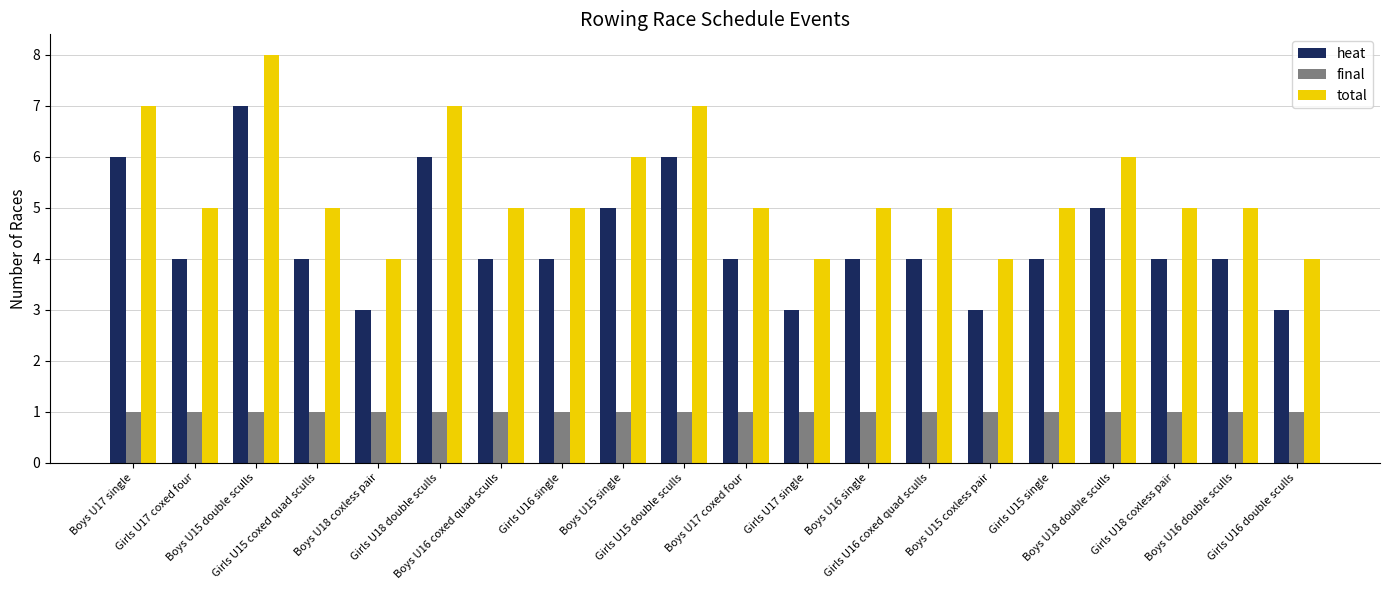

Reading left to right, extract all data points from this chart.

heat: Boys U17 single=6	Girls U17 coxed four=4	Boys U15 double sculls=7	Girls U15 coxed quad sculls=4	Boys U18 coxless pair=3	Girls U18 double sculls=6	Boys U16 coxed quad sculls=4	Girls U16 single=4	Boys U15 single=5	Girls U15 double sculls=6	Boys U17 coxed four=4	Girls U17 single=3	Boys U16 single=4	Girls U16 coxed quad sculls=4	Boys U15 coxless pair=3	Girls U15 single=4	Boys U18 double sculls=5	Girls U18 coxless pair=4	Boys U16 double sculls=4	Girls U16 double sculls=3
final: Boys U17 single=1	Girls U17 coxed four=1	Boys U15 double sculls=1	Girls U15 coxed quad sculls=1	Boys U18 coxless pair=1	Girls U18 double sculls=1	Boys U16 coxed quad sculls=1	Girls U16 single=1	Boys U15 single=1	Girls U15 double sculls=1	Boys U17 coxed four=1	Girls U17 single=1	Boys U16 single=1	Girls U16 coxed quad sculls=1	Boys U15 coxless pair=1	Girls U15 single=1	Boys U18 double sculls=1	Girls U18 coxless pair=1	Boys U16 double sculls=1	Girls U16 double sculls=1
total: Boys U17 single=7	Girls U17 coxed four=5	Boys U15 double sculls=8	Girls U15 coxed quad sculls=5	Boys U18 coxless pair=4	Girls U18 double sculls=7	Boys U16 coxed quad sculls=5	Girls U16 single=5	Boys U15 single=6	Girls U15 double sculls=7	Boys U17 coxed four=5	Girls U17 single=4	Boys U16 single=5	Girls U16 coxed quad sculls=5	Boys U15 coxless pair=4	Girls U15 single=5	Boys U18 double sculls=6	Girls U18 coxless pair=5	Boys U16 double sculls=5	Girls U16 double sculls=4